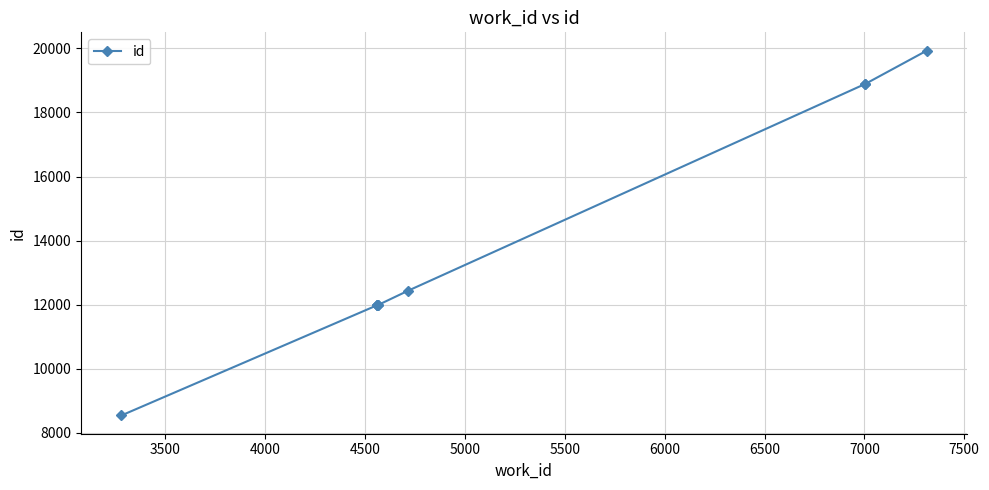

What is the average value?

13860